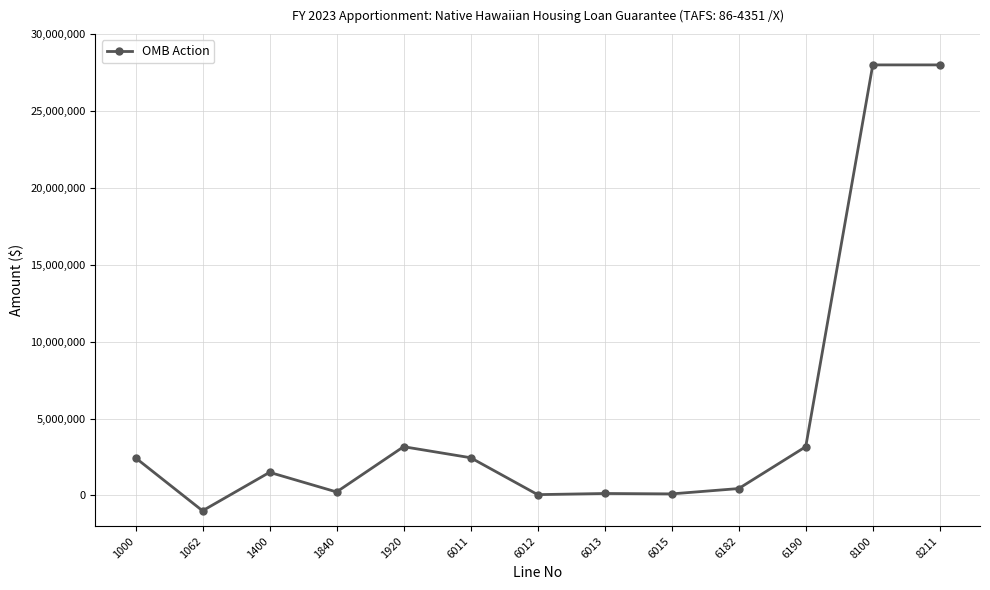

What is the smallest value displayed?

-1000000